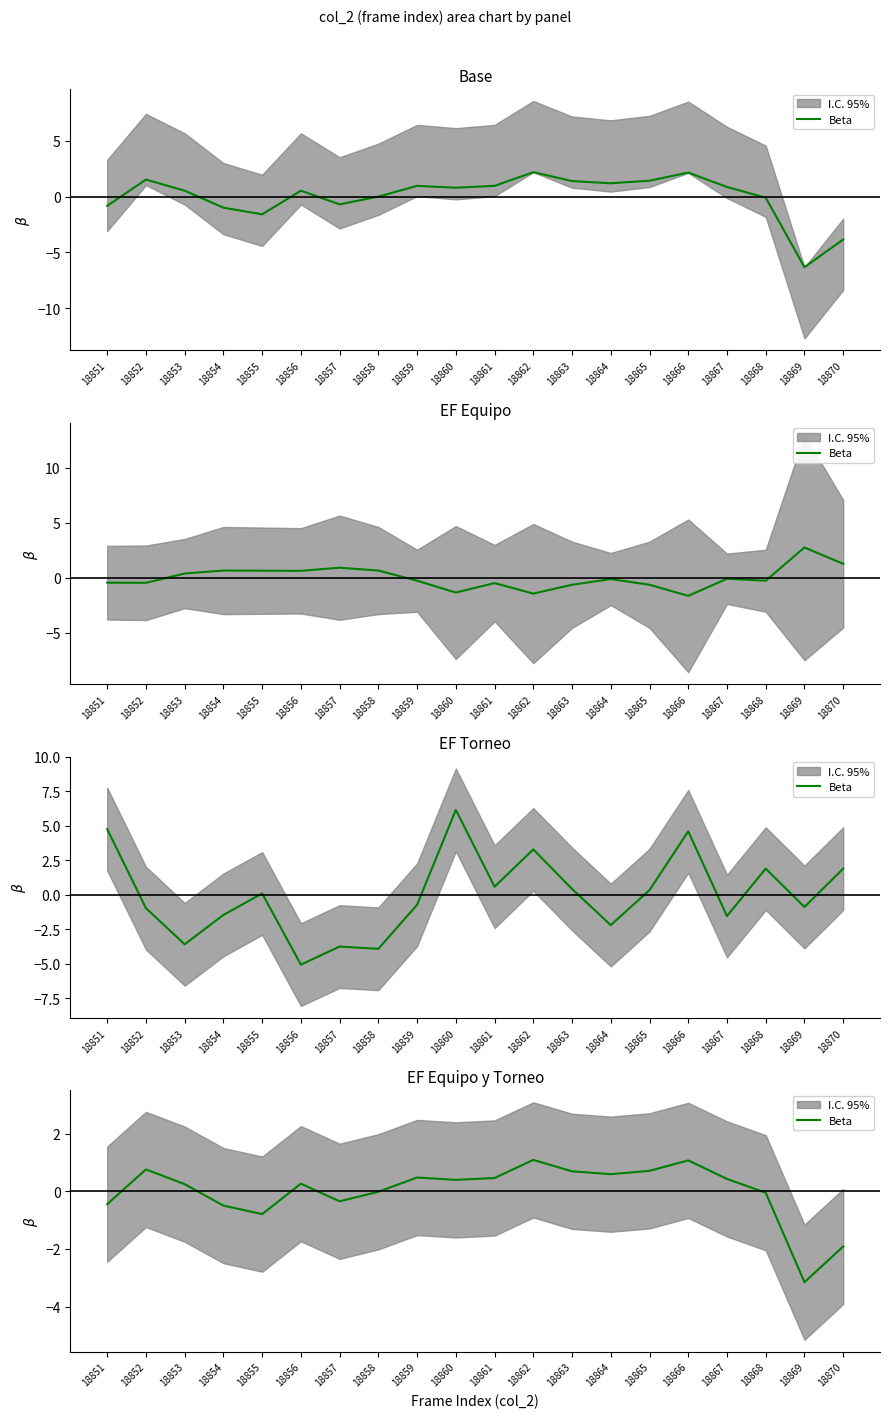

The value at 18868 is -0.0. True or false?

False